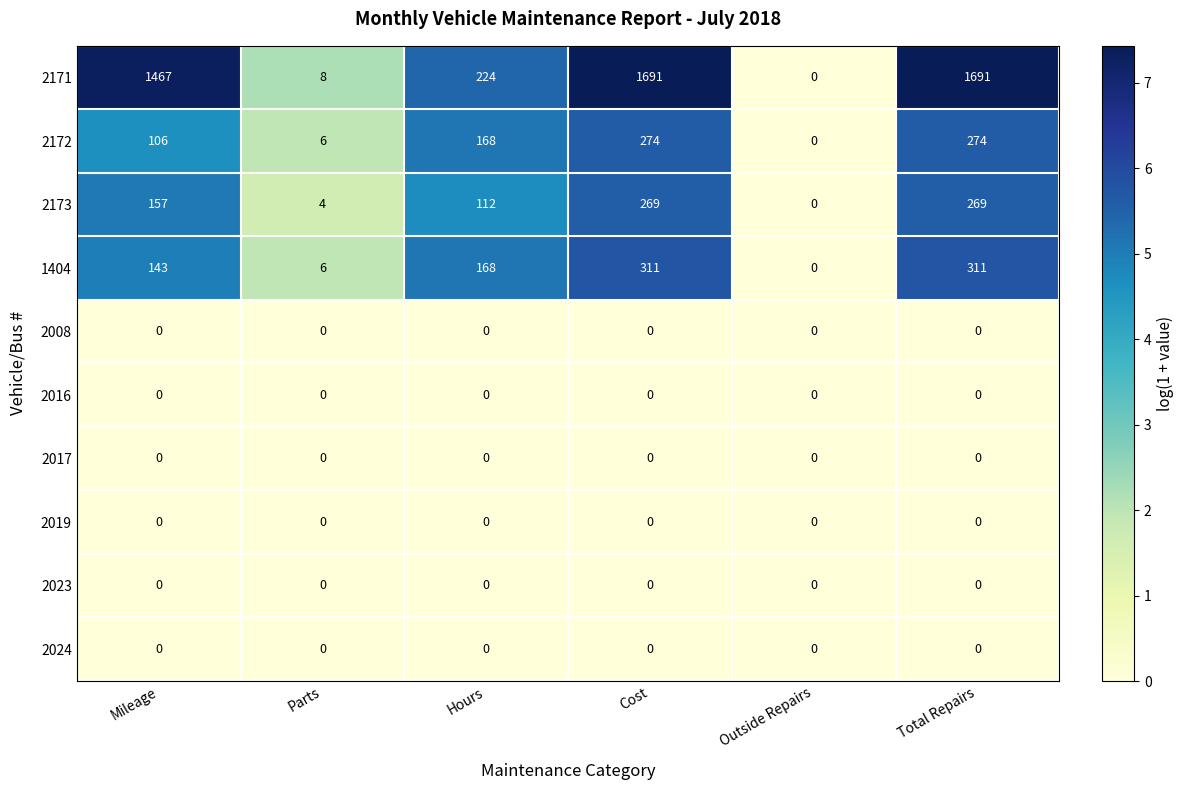

What is the sum of the 2171 values at Outside Repairs and Total Repairs?

1691